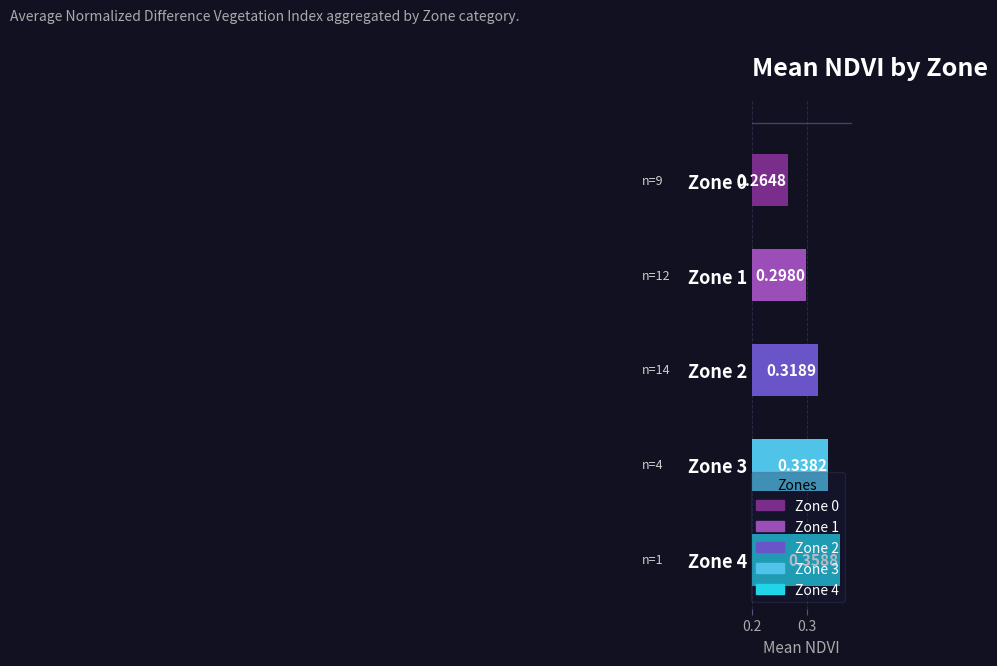

What is the sum of the values at Zone 2 and Zone 0?

0.6